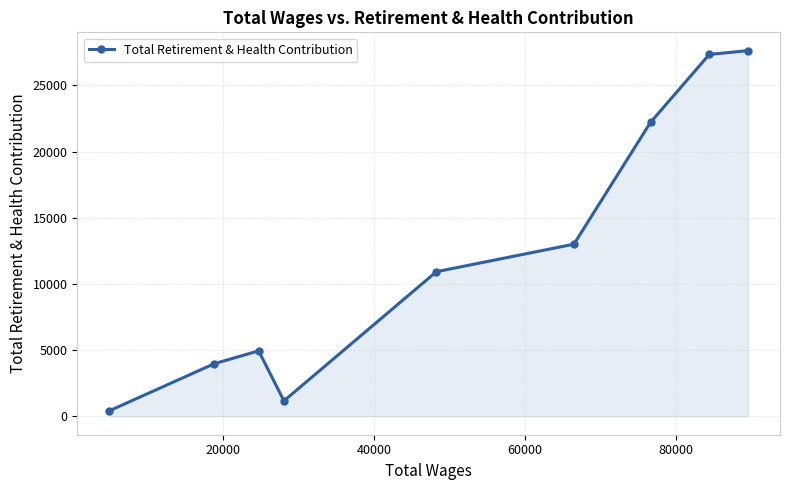

True or false: the data has more than 0 interior local peaks.

True